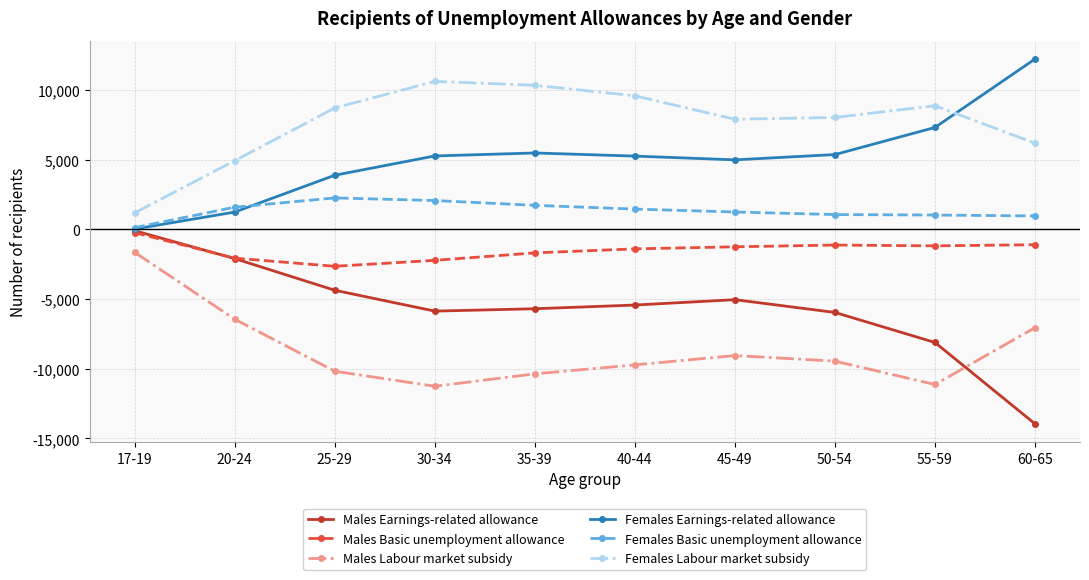

True or false: Males Basic unemployment allowance and Males Labour market subsidy cross at least once.

False